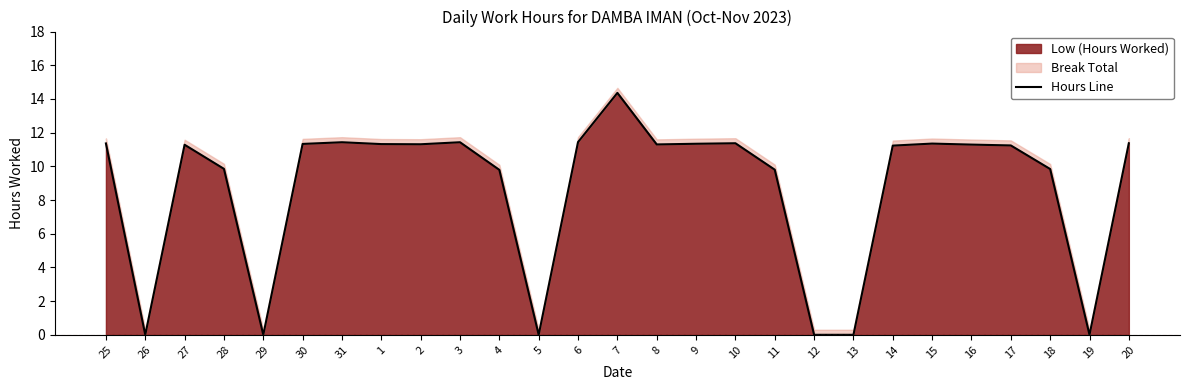

What is the sum of the values at 11 and 27?

21.1